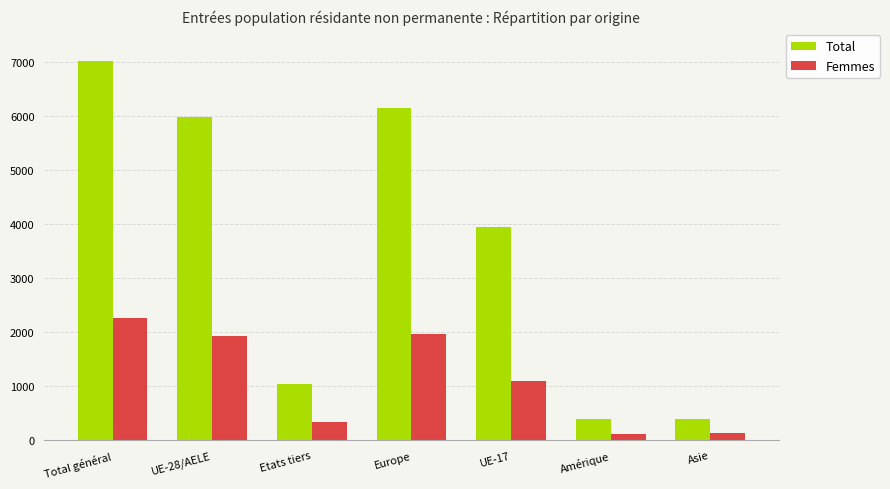

The value of Femmes at Total général is 3828. True or false?

False